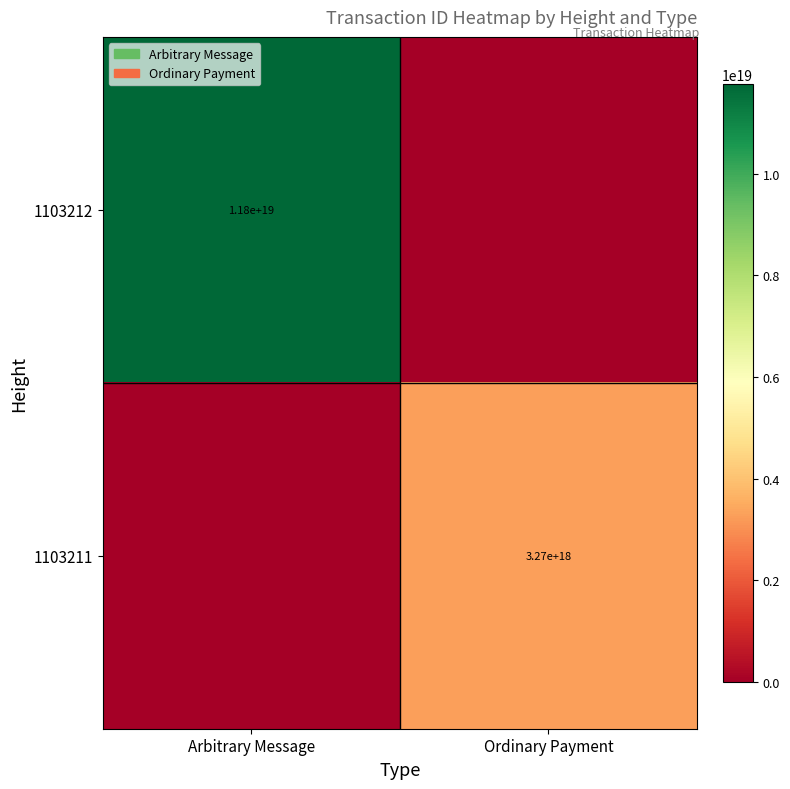

The 1103211 series shows 1255695072566575616 at Ordinary Payment. True or false?

False